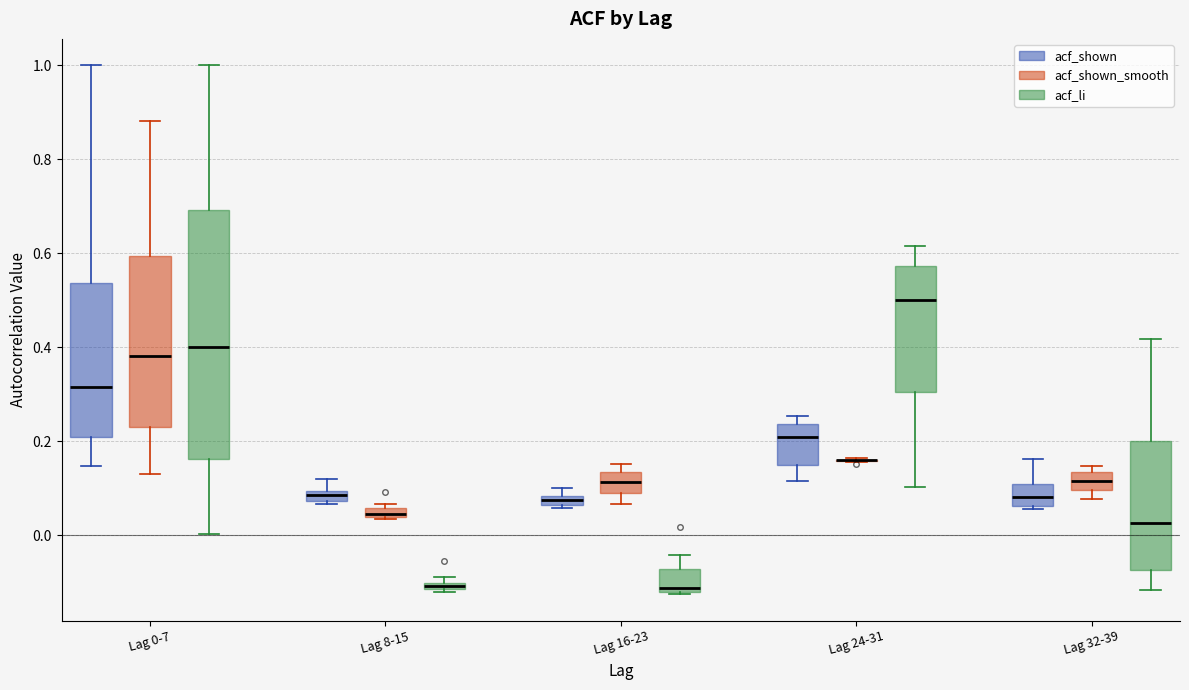

Where does the upper whisker of the box for Lag 0-7 (acf_li) end on the y-axis? The values are not printed on the chart, so give them approximately, as read against the axis.

1.00